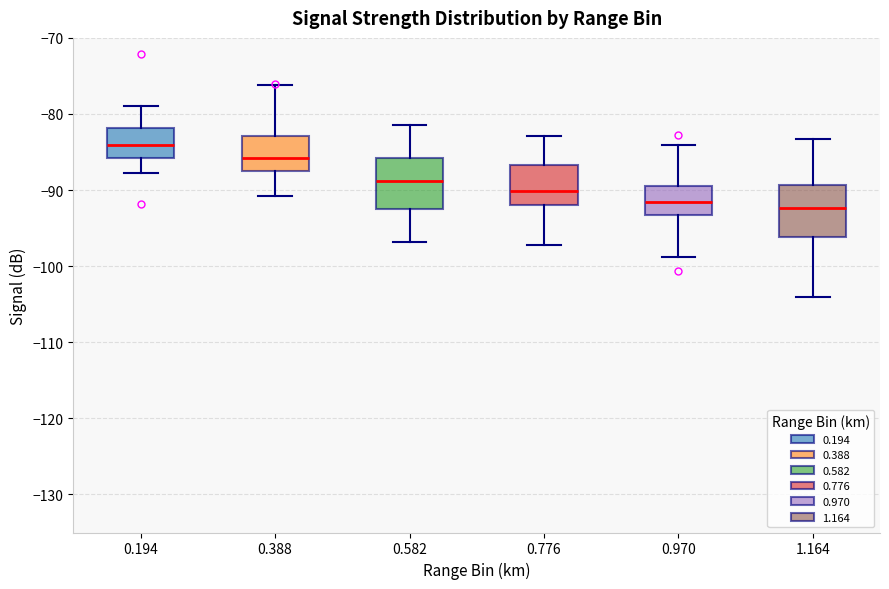

Where does the upper whisker of the box at x = 1.164 end on the y-axis? The values are not printed on the chart, so give them approximately, as read against the axis.

-83